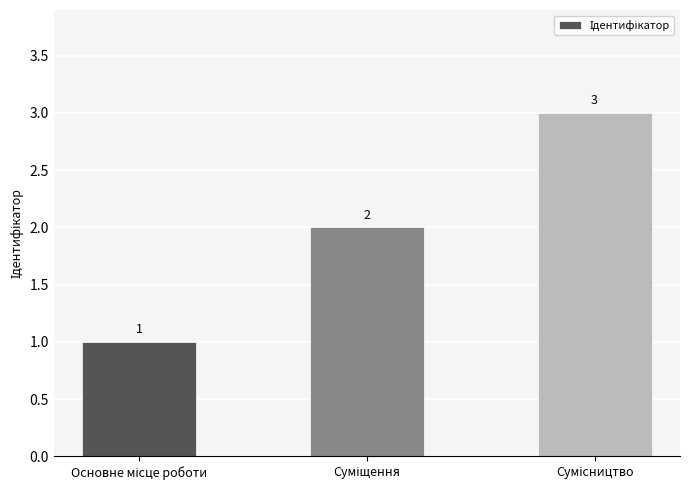

Count the values in the range 1 to 3.

3